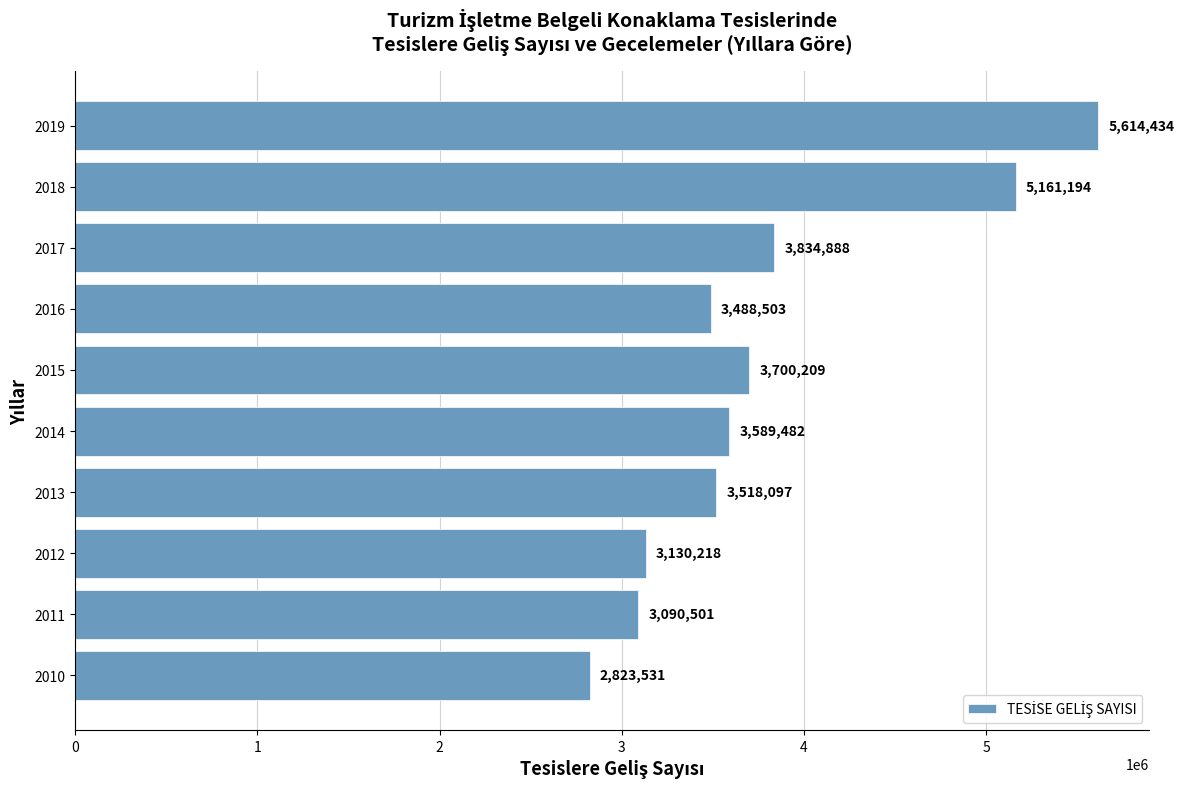

Does the chart contain stacked bars?

No